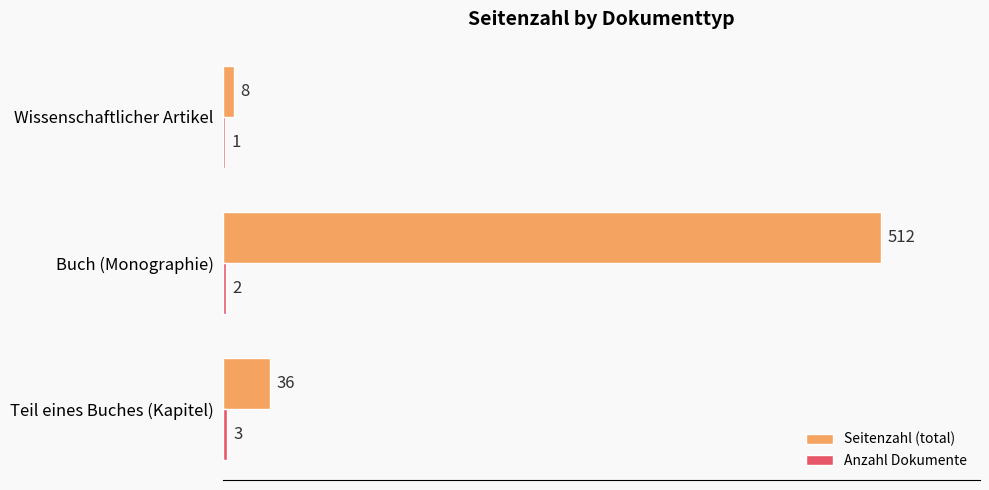

Between Teil eines Buches (Kapitel) and Wissenschaftlicher Artikel, which series saw the biggest shift?

Seitenzahl (total)